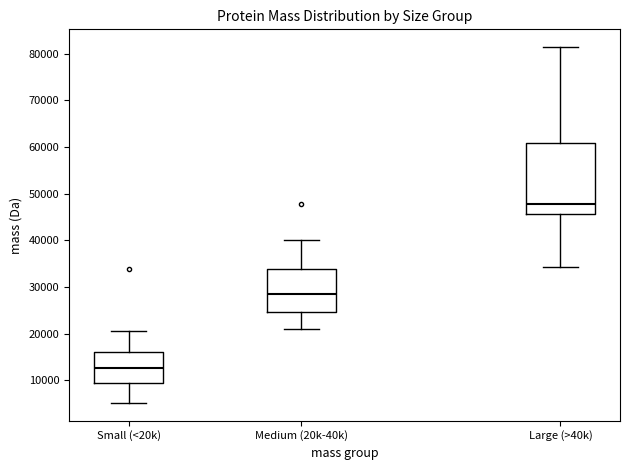

Where does the median line of the box for Large (>40k) sit on the y-axis? The values are not printed on the chart, so give them approximately, as read against the axis.

48000